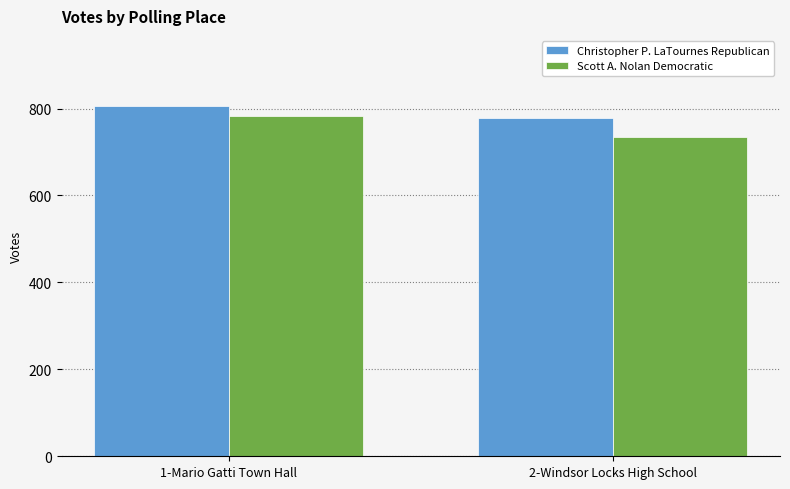

Reading right to left, extract all data points from this chart.

Christopher P. LaTournes Republican: 779	806
Scott A. Nolan Democratic: 735	783